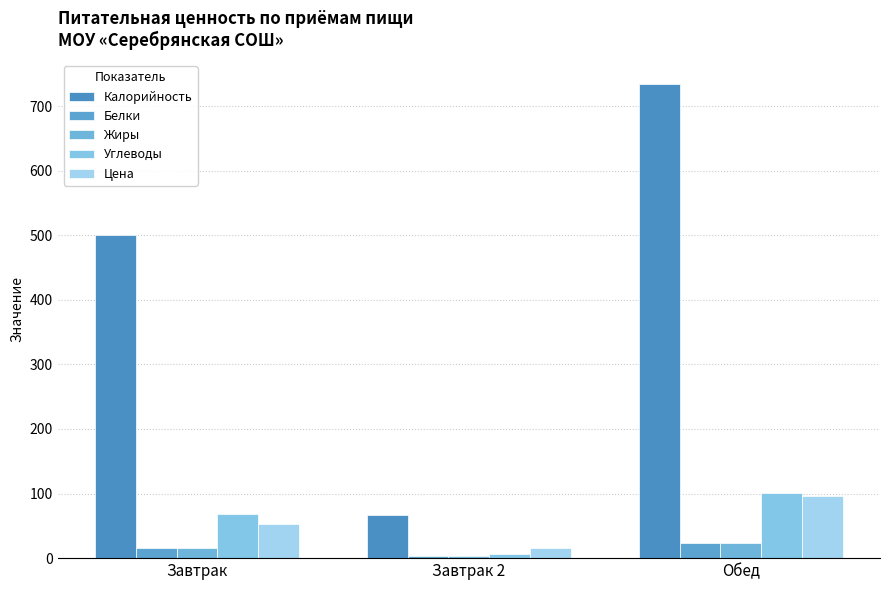

Which has a higher value, Обед or Завтрак?

Обед